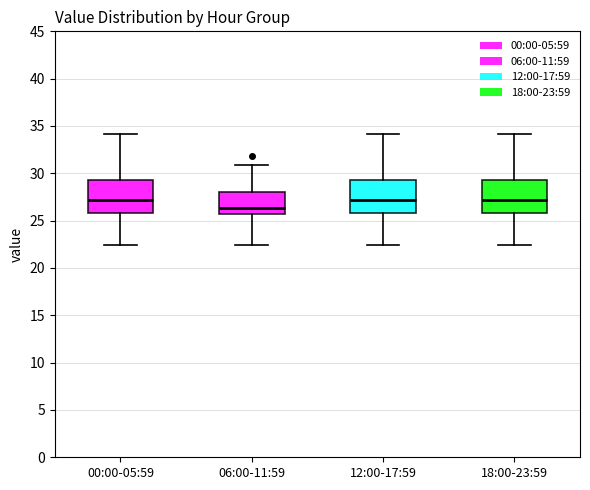

Which box's median line is the lowest?

06:00-11:59